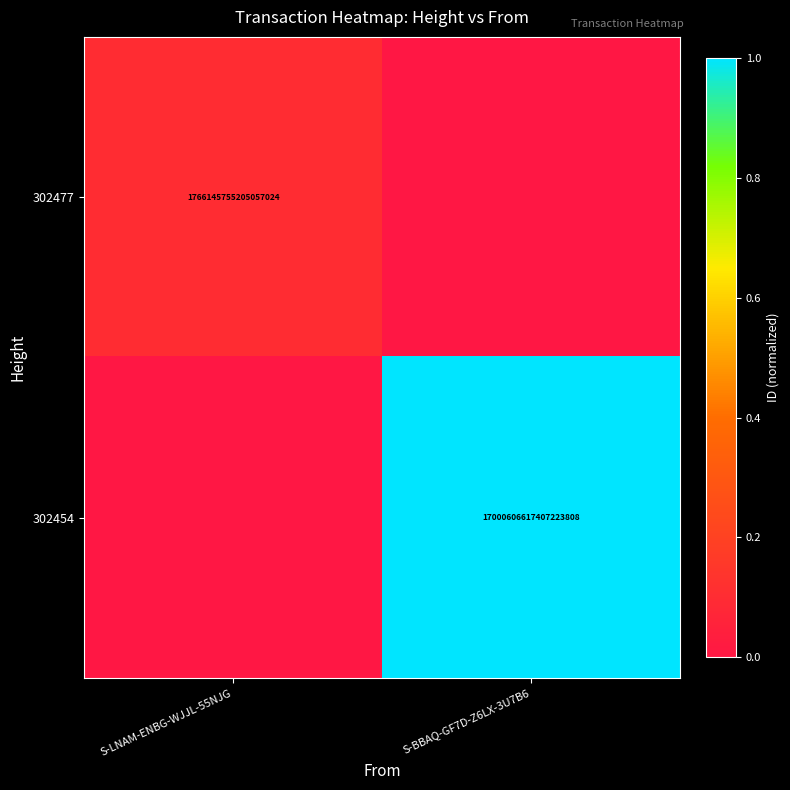

The 302477 series shows 730909217034378240 at S-LNAM-ENBG-WJJL-55NJG. True or false?

False